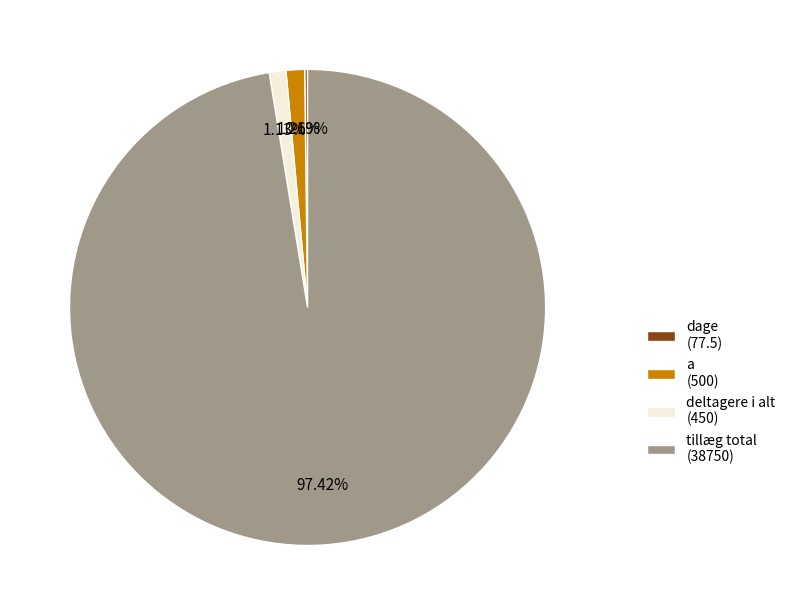

What percentage is NOT represented by deltagere i alt?

98.9%